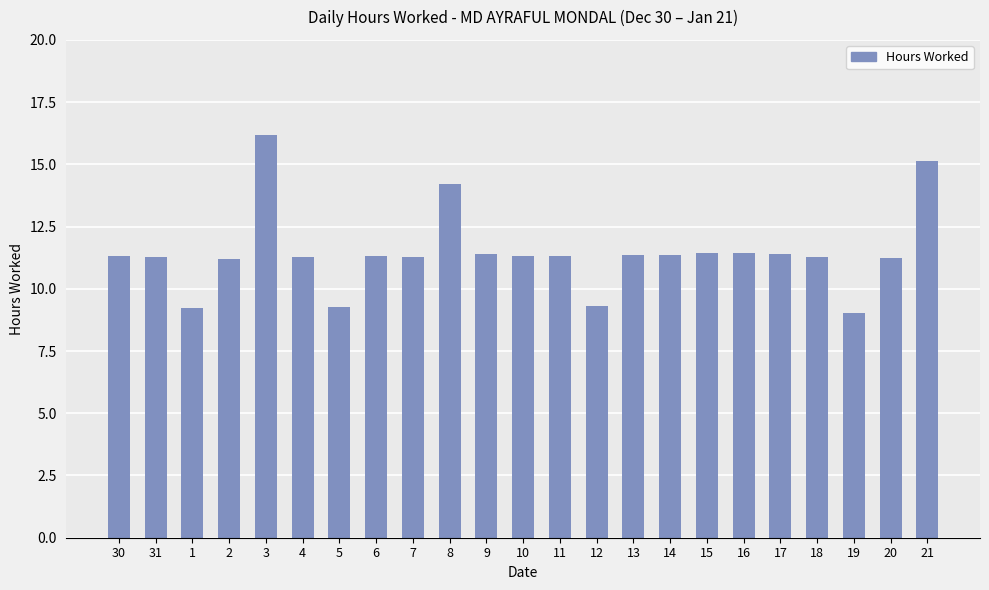

Approximately how many times larger is the value at 3 compared to 18?

1.4